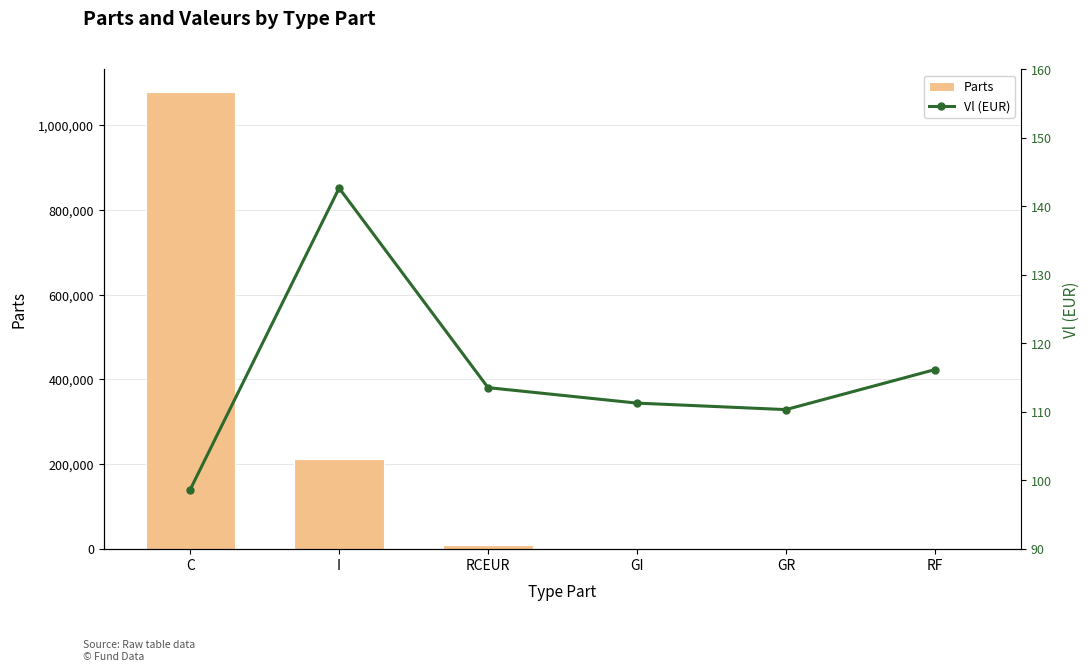

At I, list the series in order from smallest to largest.

Vl (EUR), Parts